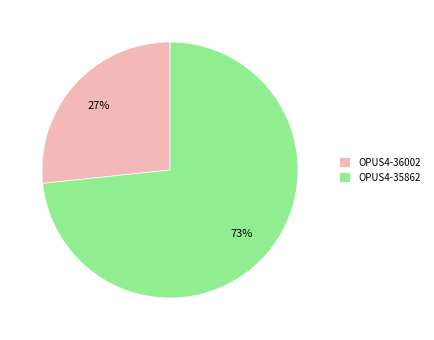

Which has a higher value, OPUS4-36002 or OPUS4-35862?

OPUS4-35862